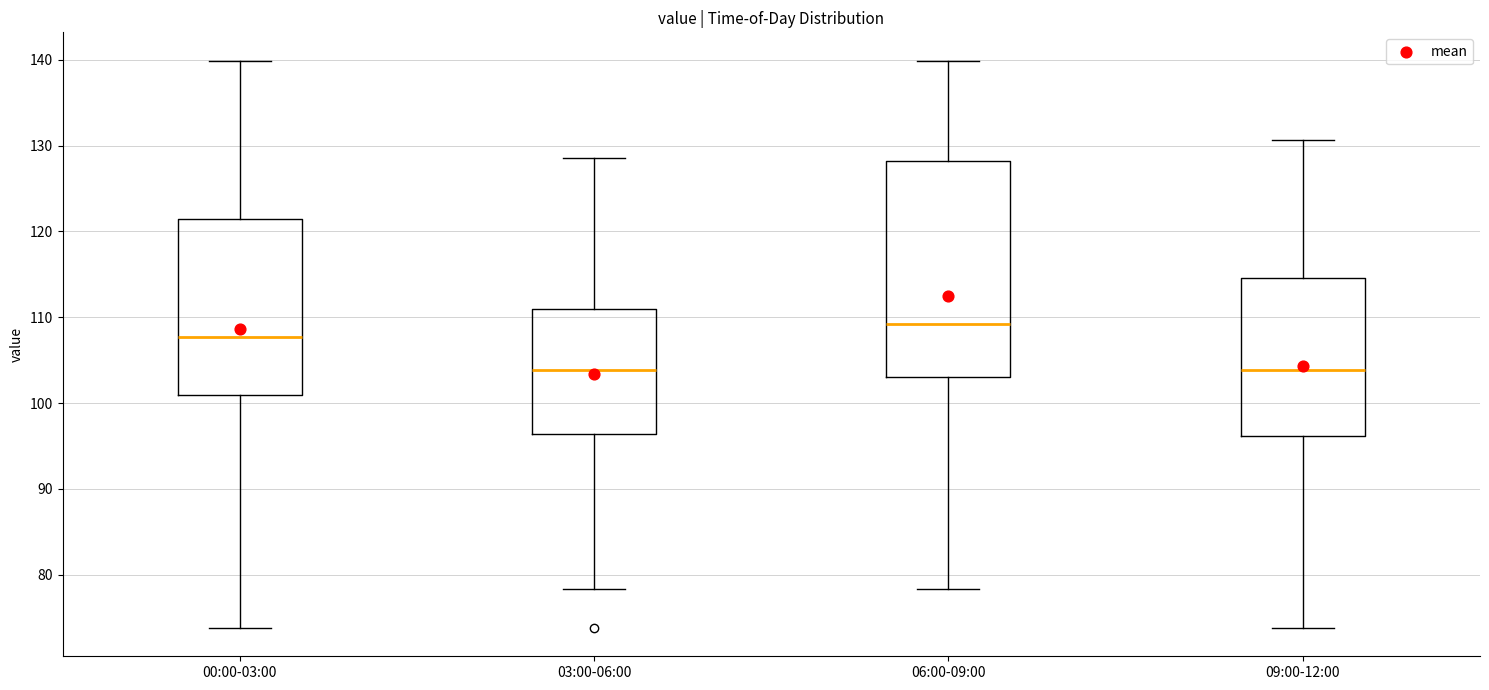

Comparing the boxes themselves (not the whiskers), which one is the tallest?

06:00-09:00